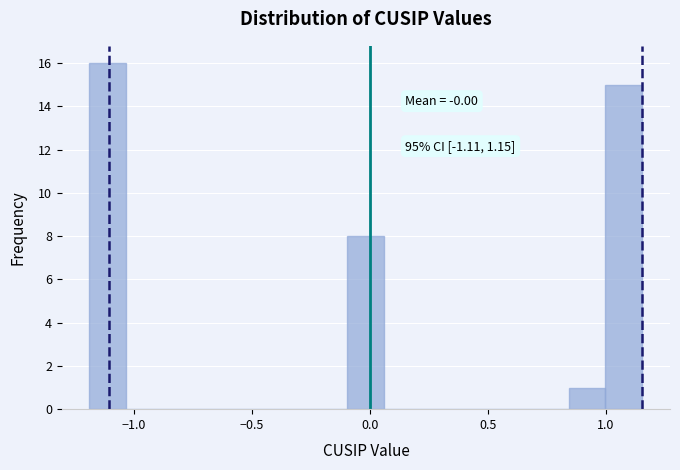

Read against the x-axis, roughly where is the centre of the tallest bar?

-1.10